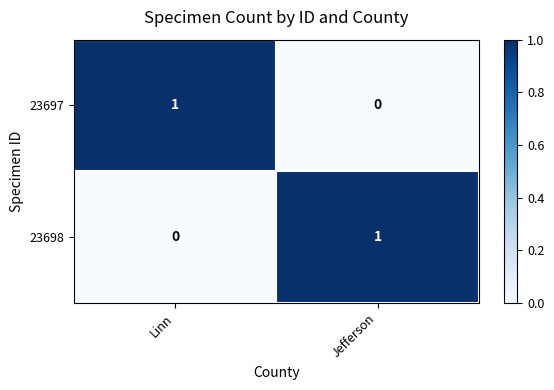

At which label is 23697 closest to 0?

Jefferson